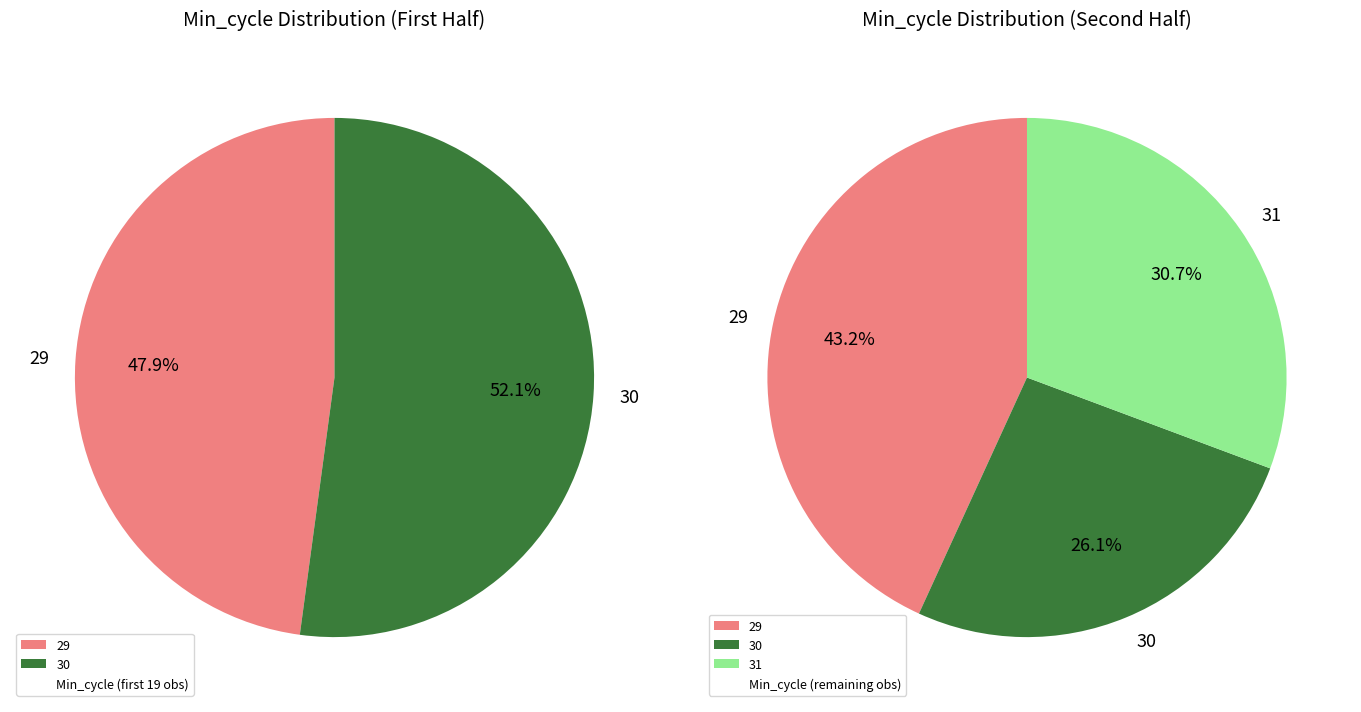

Does 31 account for over 50% of the chart?

No